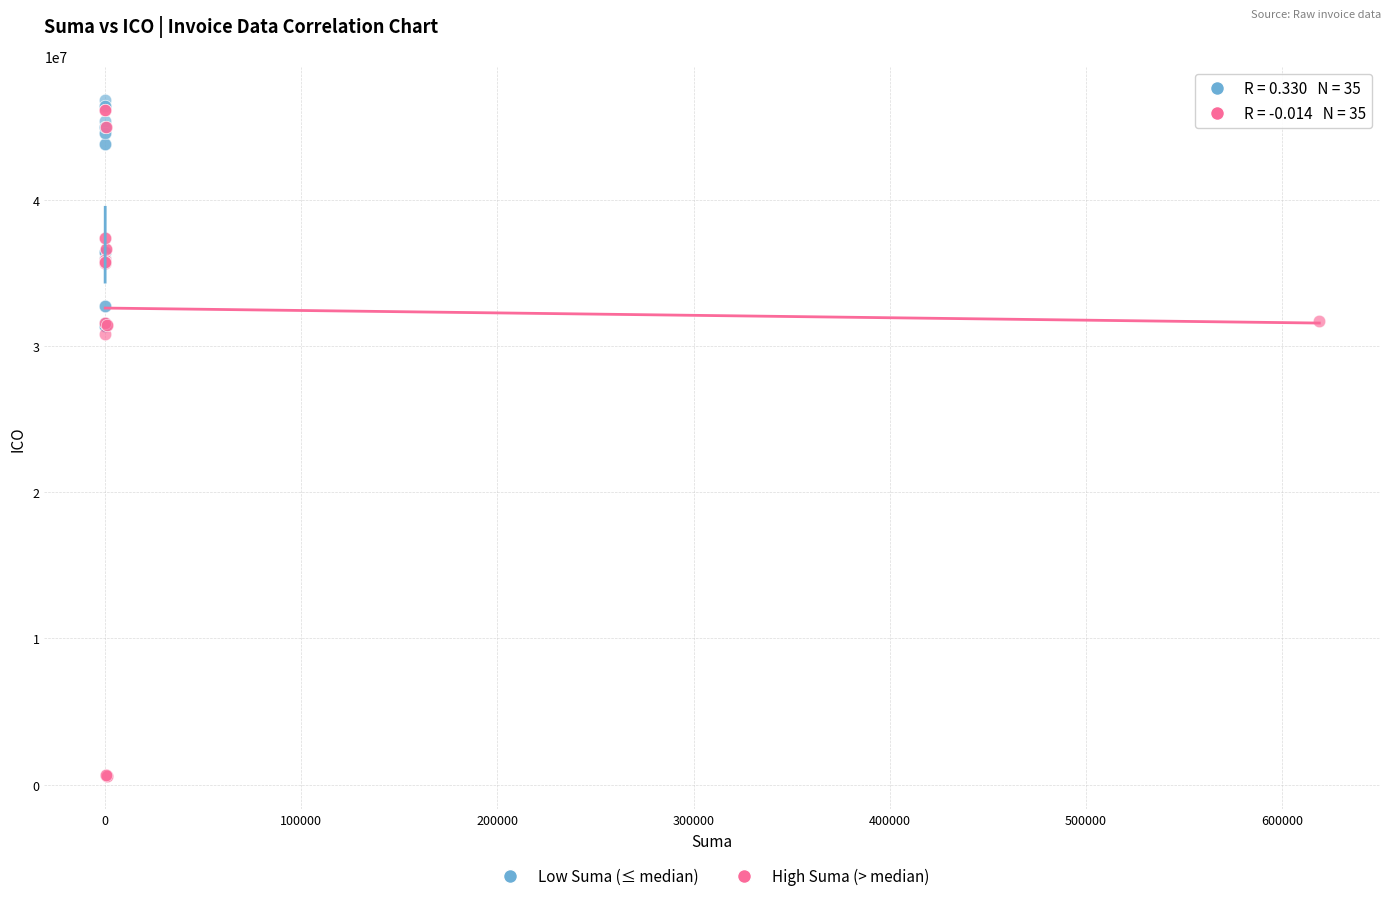

Which series has the largest Y range (max minus min)?

High Suma (> median)